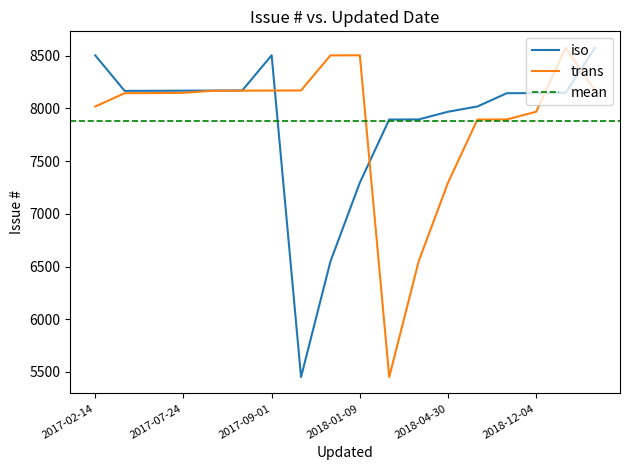

Count the number of categories in the chart.

18